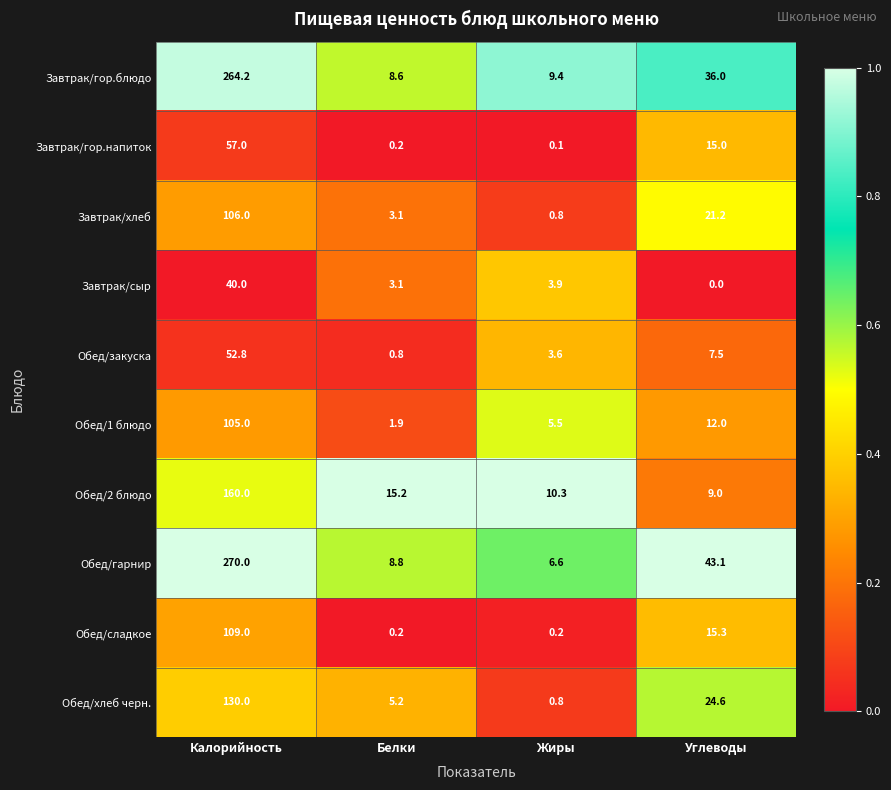

What is the average value of the Обед/гарнир series?

82.1